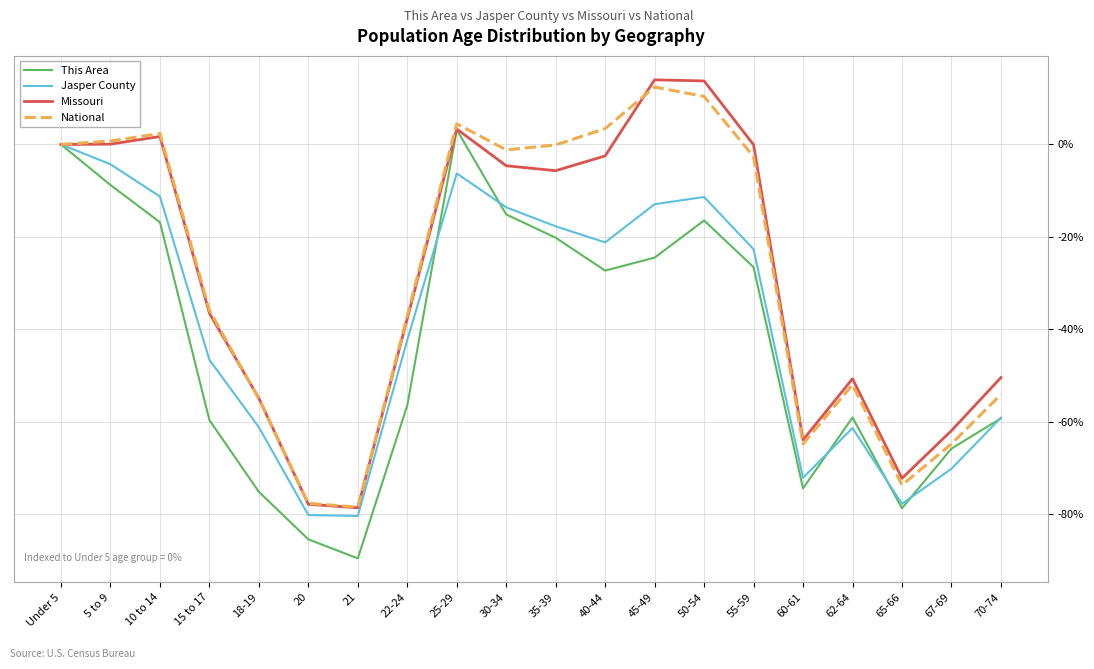

At which label does This Area reach its peak?

25-29